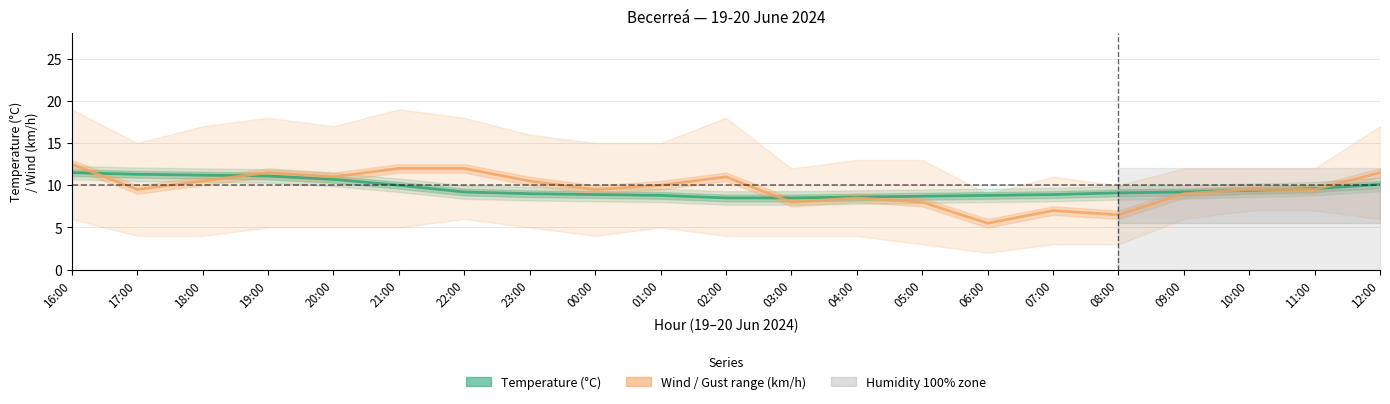

Reading left to right, transcribe all the data shown in this chart.

Temperature (°C): 16:00=11.5	17:00=11.3	18:00=11.2	19:00=11.1	20:00=10.7	21:00=10.0	22:00=9.2	23:00=9.0	00:00=8.9	01:00=8.8	02:00=8.5	03:00=8.5	04:00=8.6	05:00=8.7	06:00=8.8	07:00=8.9	08:00=9.1	09:00=9.2	10:00=9.4	11:00=9.6	12:00=10.1
Wind (km/h) / Gust range: 16:00=12.5	17:00=9.5	18:00=10.5	19:00=11.5	20:00=11.0	21:00=12.0	22:00=12.0	23:00=10.5	00:00=9.5	01:00=10.0	02:00=11.0	03:00=8.0	04:00=8.5	05:00=8.0	06:00=5.5	07:00=7.0	08:00=6.5	09:00=9.0	10:00=9.5	11:00=9.5	12:00=11.5